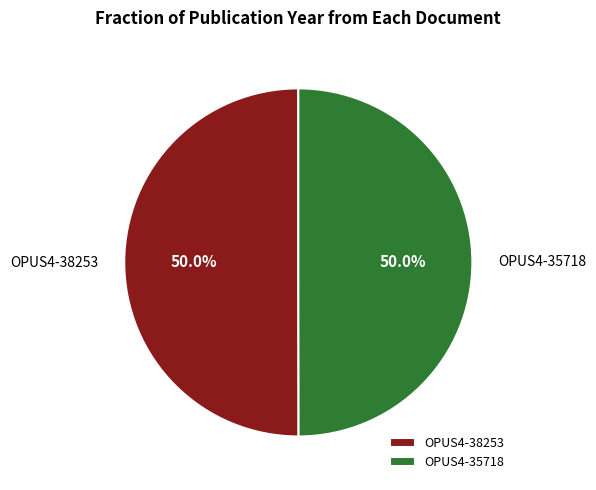

True or false: OPUS4-35718 accounts for 50% of the total.

True